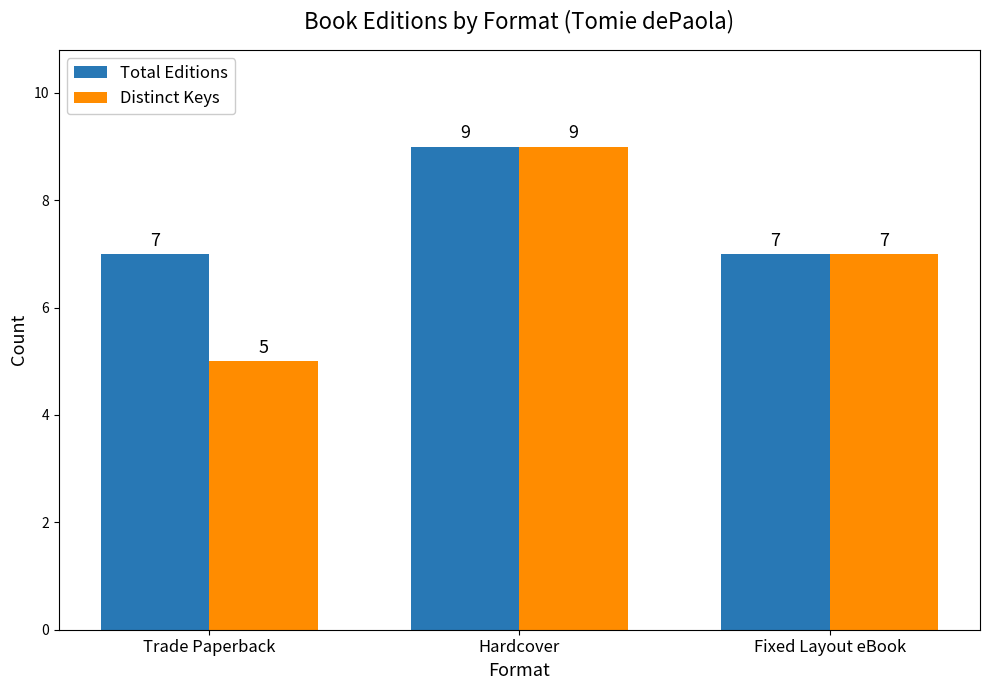

Reading left to right, extract all data points from this chart.

Total Editions: 7	9	7
Distinct Keys: 5	9	7